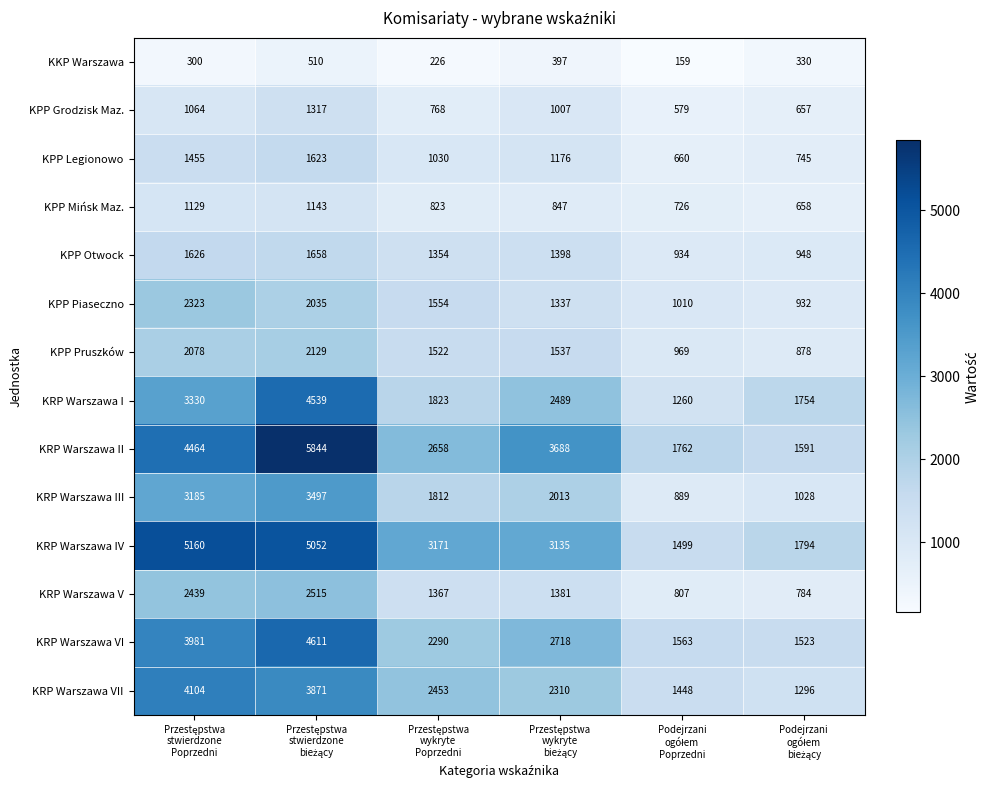

What is the sum of all KRP Warszawa IV values?

19811